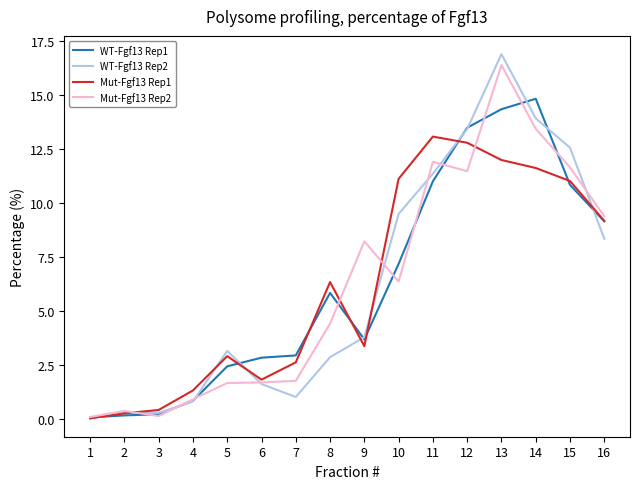

Which series has the largest range (max minus min)?

WT-Fgf13 Rep2